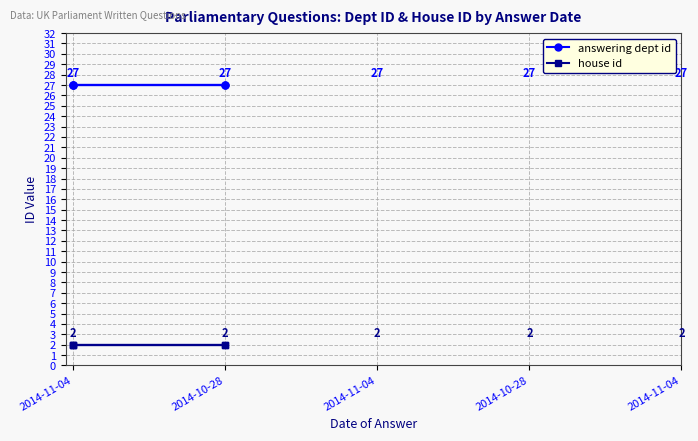

How many lines are shown in the chart?

2